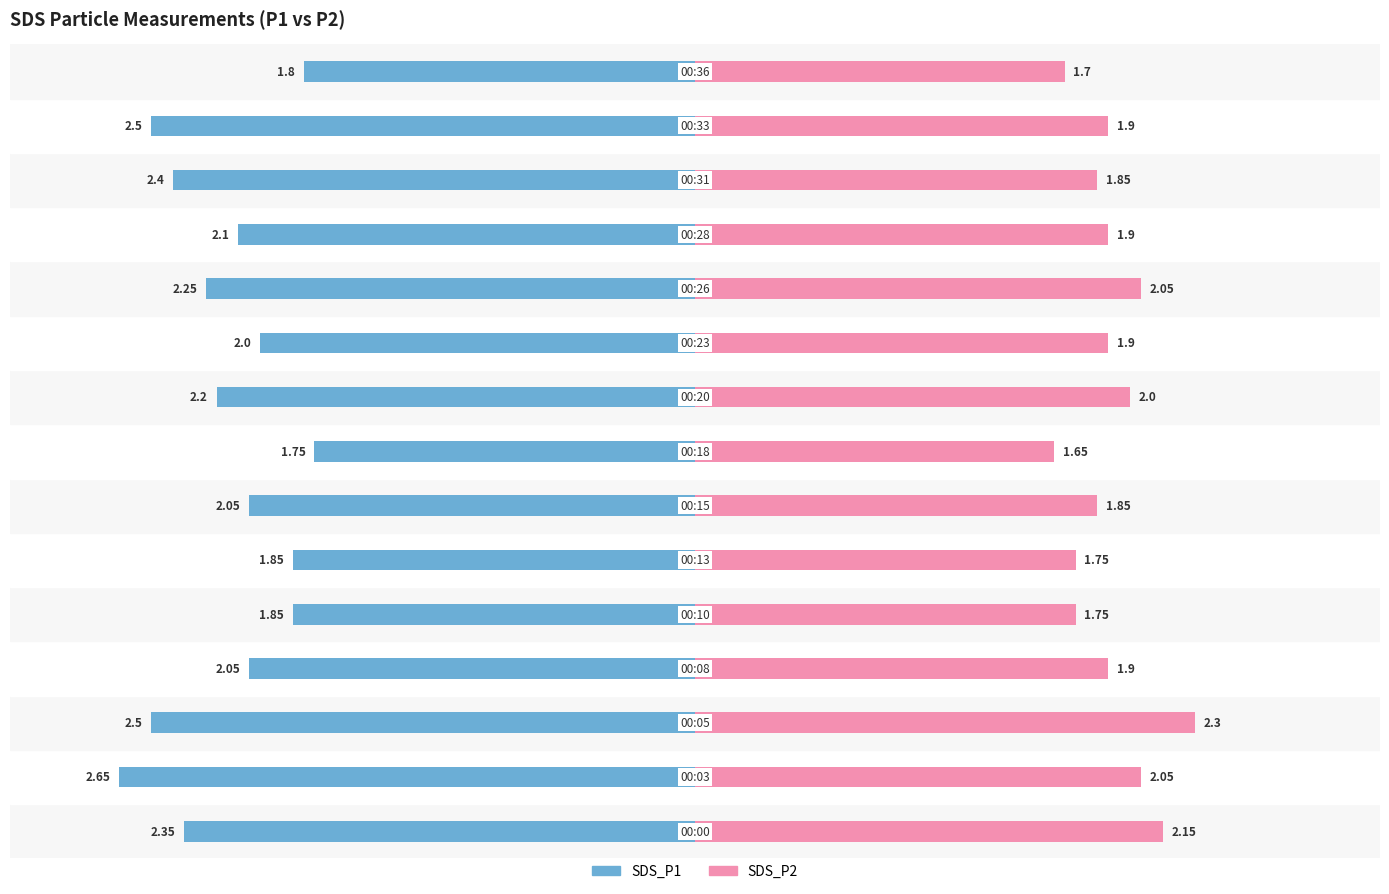

Where does the SDS_P1 series first go above -2?

4